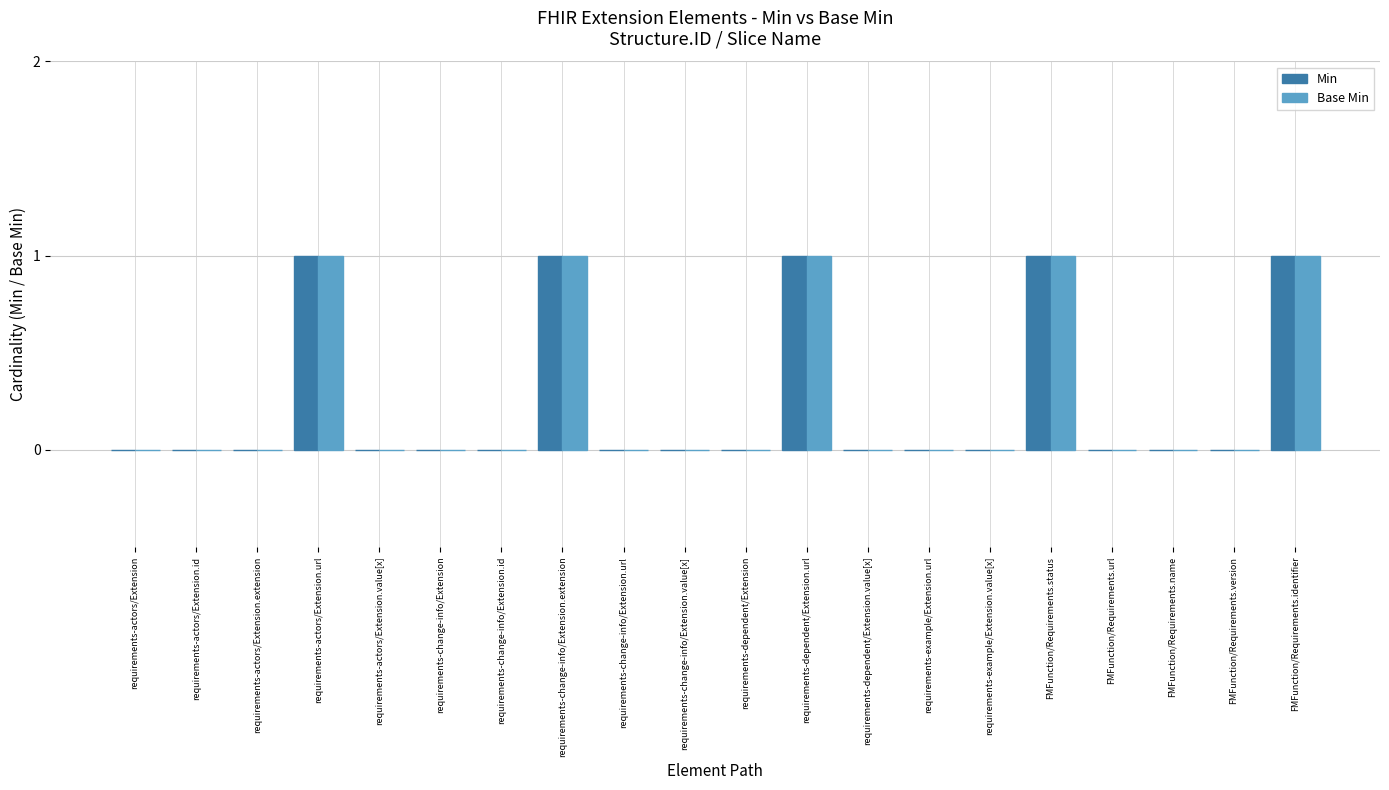

The value of Base Min at requirements-change-info/Extension is 0. True or false?

True